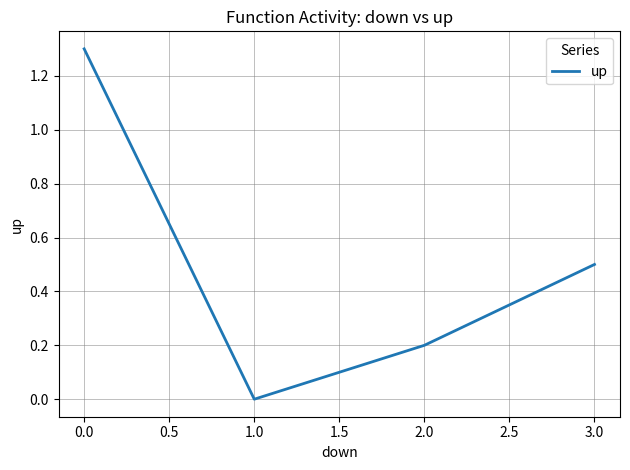

How many positive values are there?

3